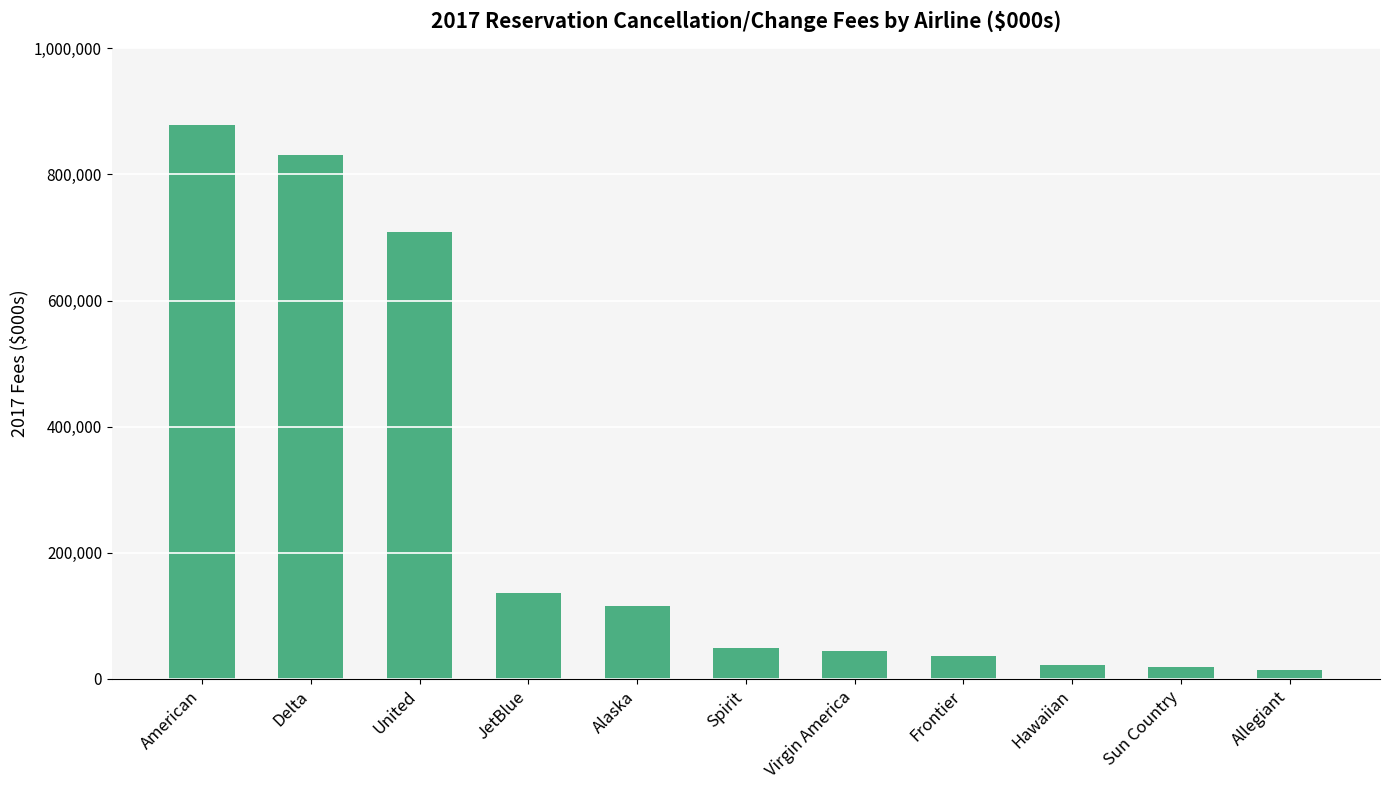

What is the value of the 7th bar from the left?

44352.1